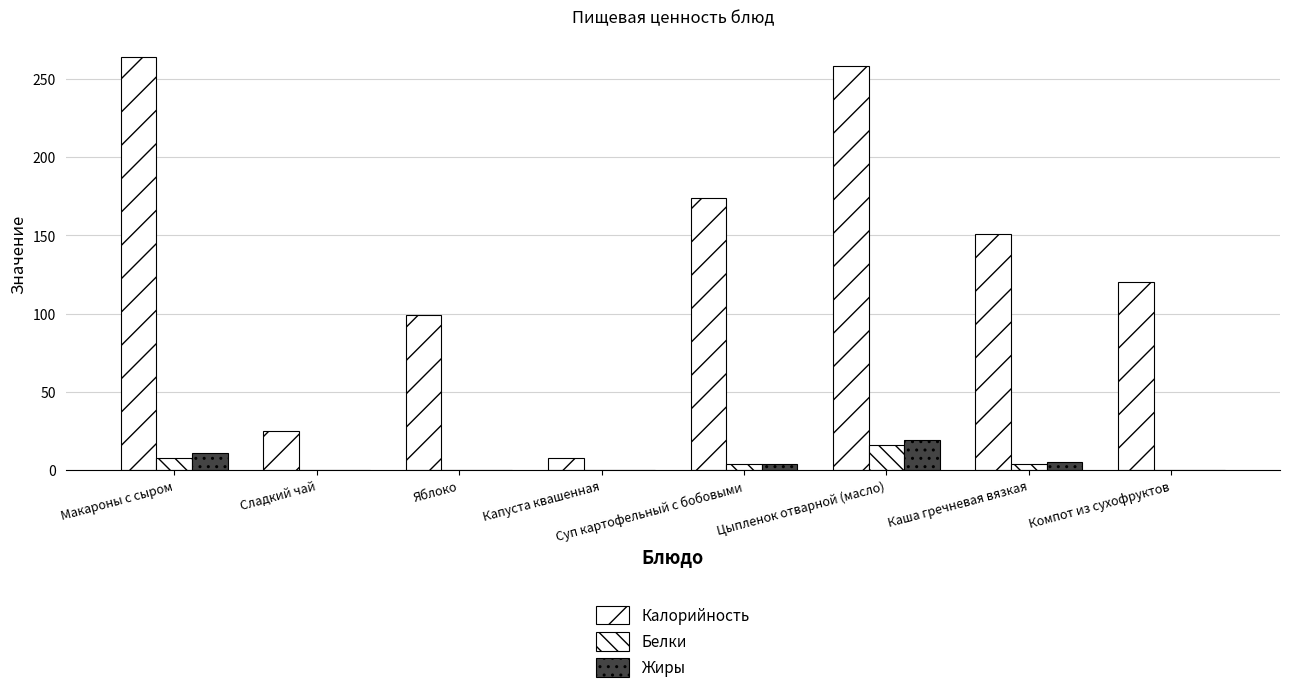

At which label does Калорийность first exceed 151?

Макароны с сыром